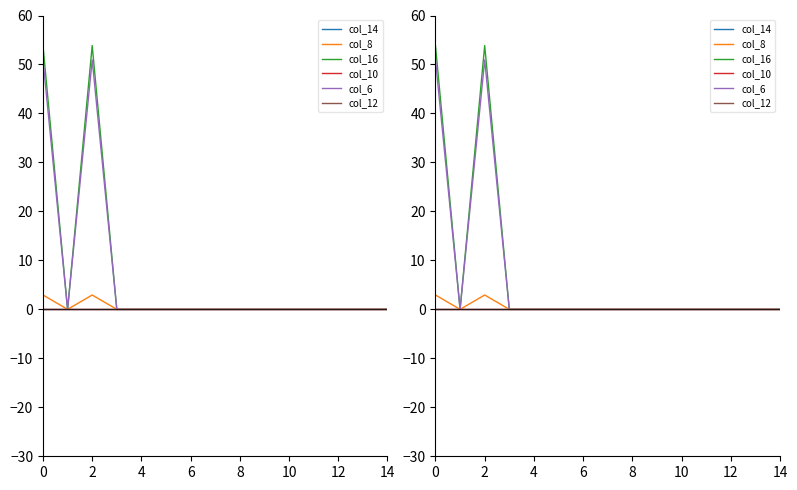

At 8, list the series in order from largest to smallest.

col_14, col_8, col_16, col_10, col_6, col_12